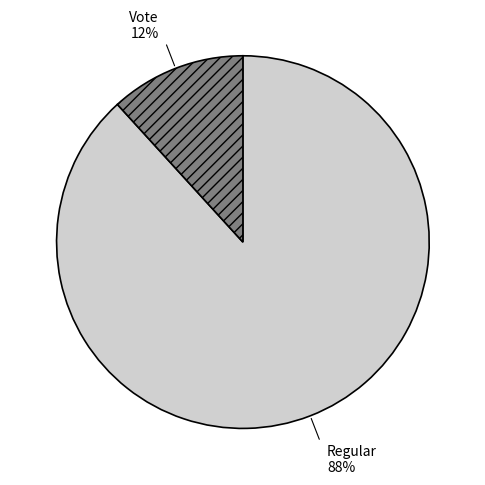

How many slices are in this pie chart?

2